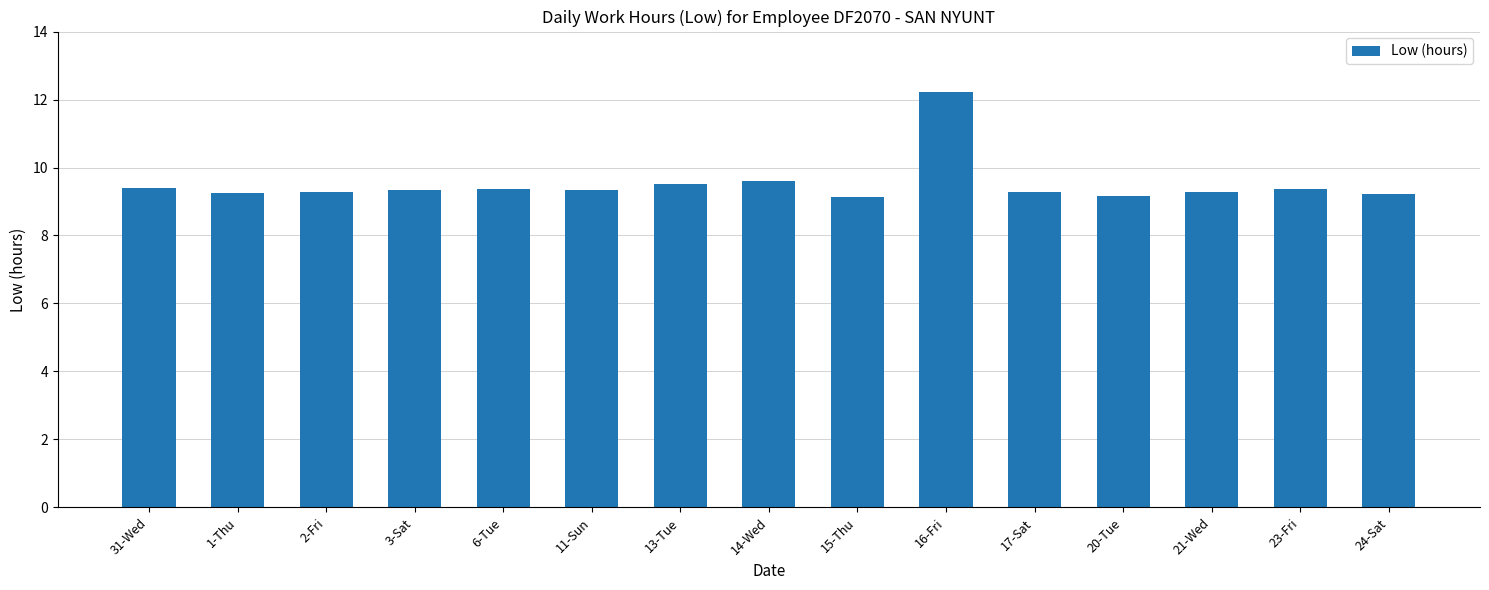

What is the approximate value at 13-Tue?

9.5